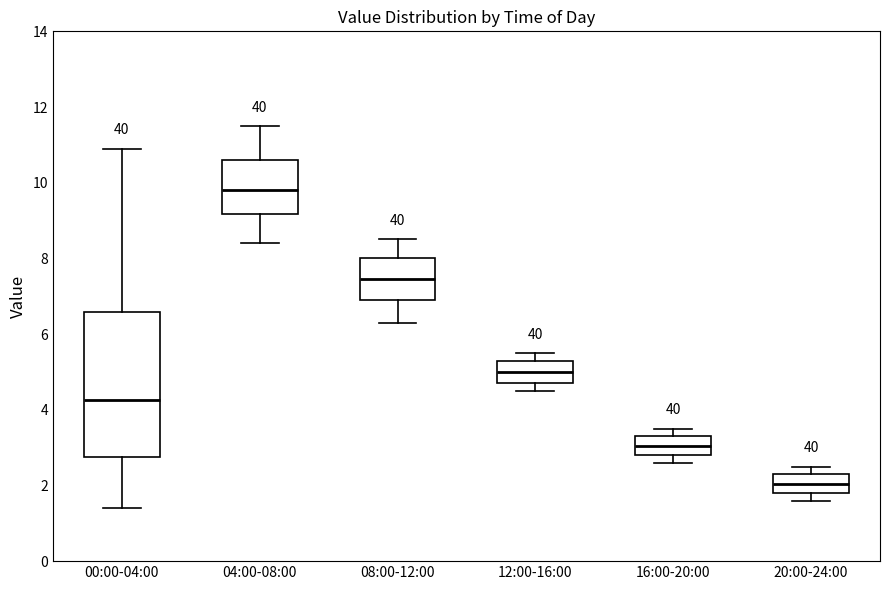

Reading left to right, transcribe this box plot: for each box, give where its median line is, the range the box spans, and where its two whiskers end, as read against the y-axis. The values are not printed on the chart, so give them approximately, as read against the axis.

00:00-04:00: median 4.2, box 2.8 to 6.6, whiskers 1.4 to 11.0
04:00-08:00: median 9.8, box 9.2 to 10.6, whiskers 8.4 to 11.6
08:00-12:00: median 7.4, box 7.0 to 8.0, whiskers 6.4 to 8.6
12:00-16:00: median 5.0, box 4.8 to 5.4, whiskers 4.6 to 5.6
16:00-20:00: median 3.0, box 2.8 to 3.4, whiskers 2.6 to 3.6
20:00-24:00: median 2.0, box 1.8 to 2.4, whiskers 1.6 to 2.6